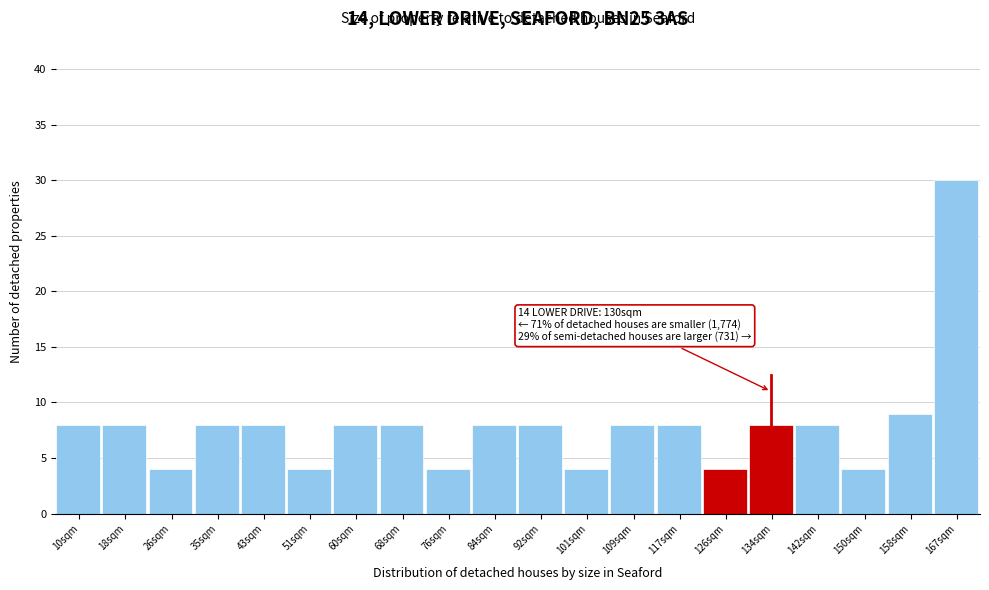

Reading left to right, list all the values displayed in this chart.

8	8	4	8	8	4	8	8	4	8	8	4	8	8	4	8	8	4	9	30